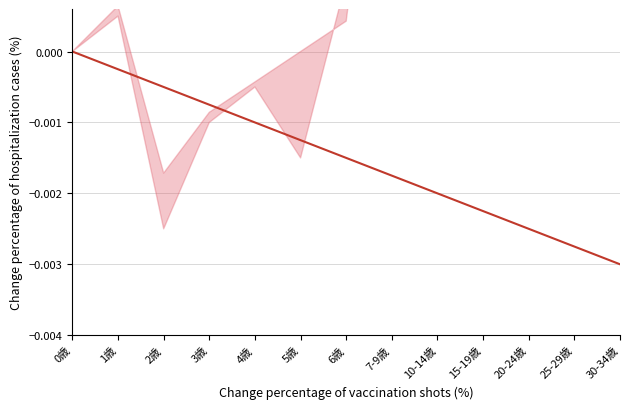

Which label corresponds to the largest value in the chart?

0歳